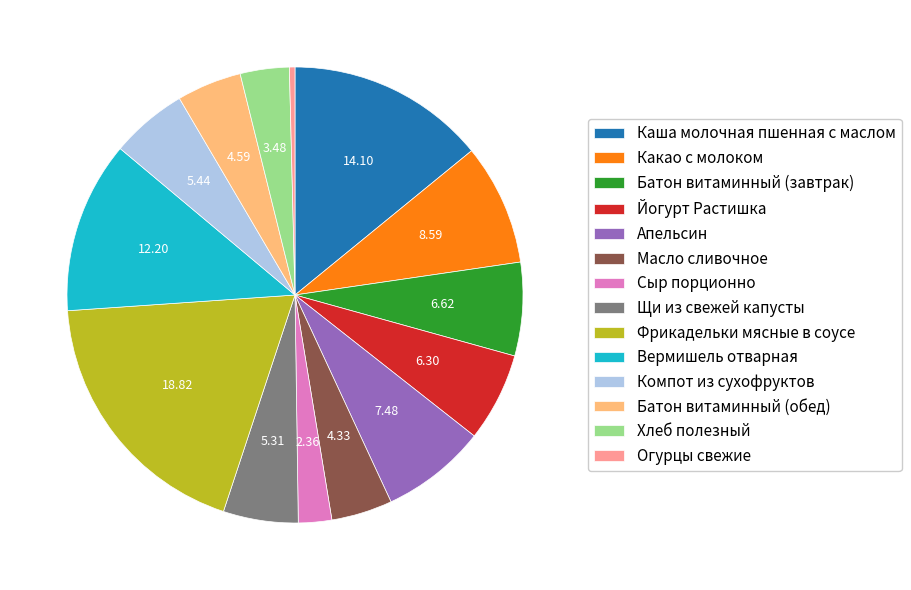

What is the ratio of the value at Батон витаминный (завтрак) to the value at Огурцы свежие?

16.8